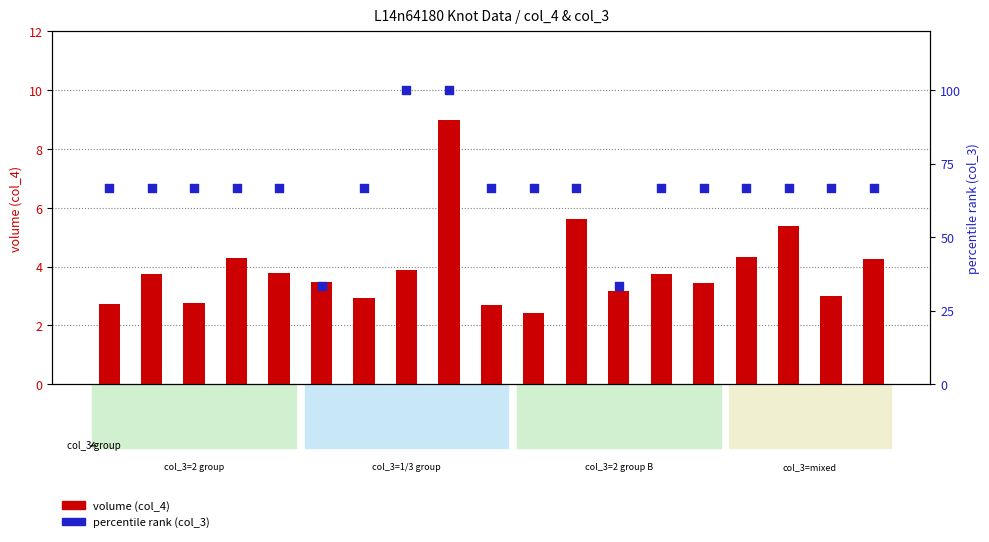

Is the value of volume (col_4) at r5 greater than the value of percentile rank (col_3) at r8?

No